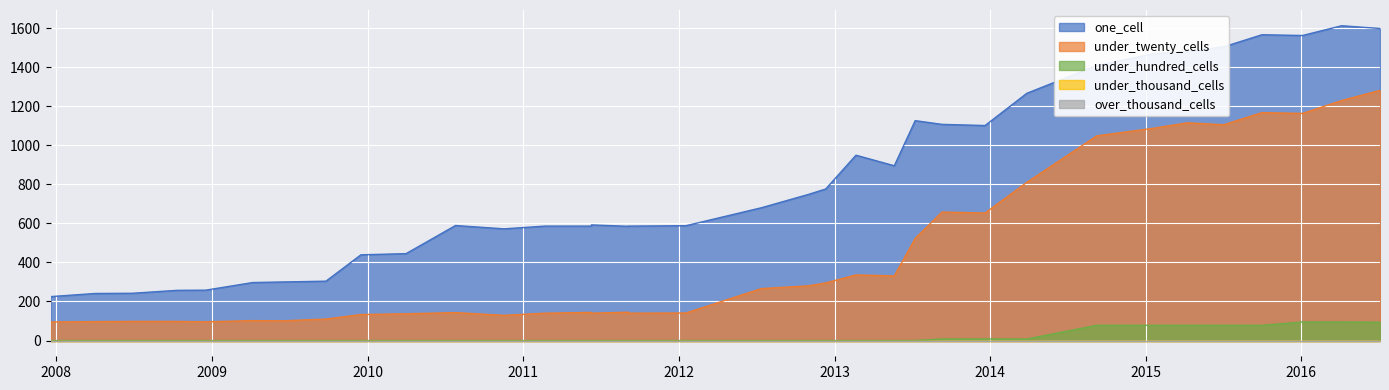

How many interior local valleys does the one_cell series have?

5